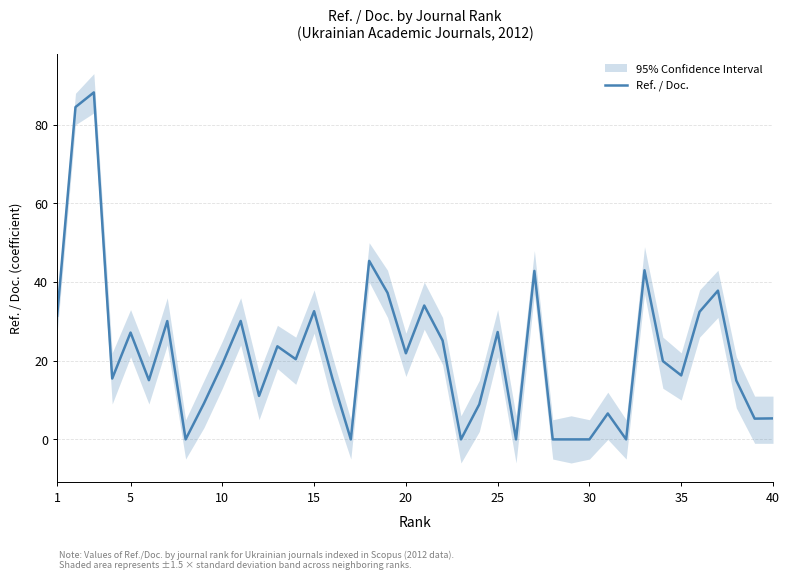

What is the sum of all values?

877.9